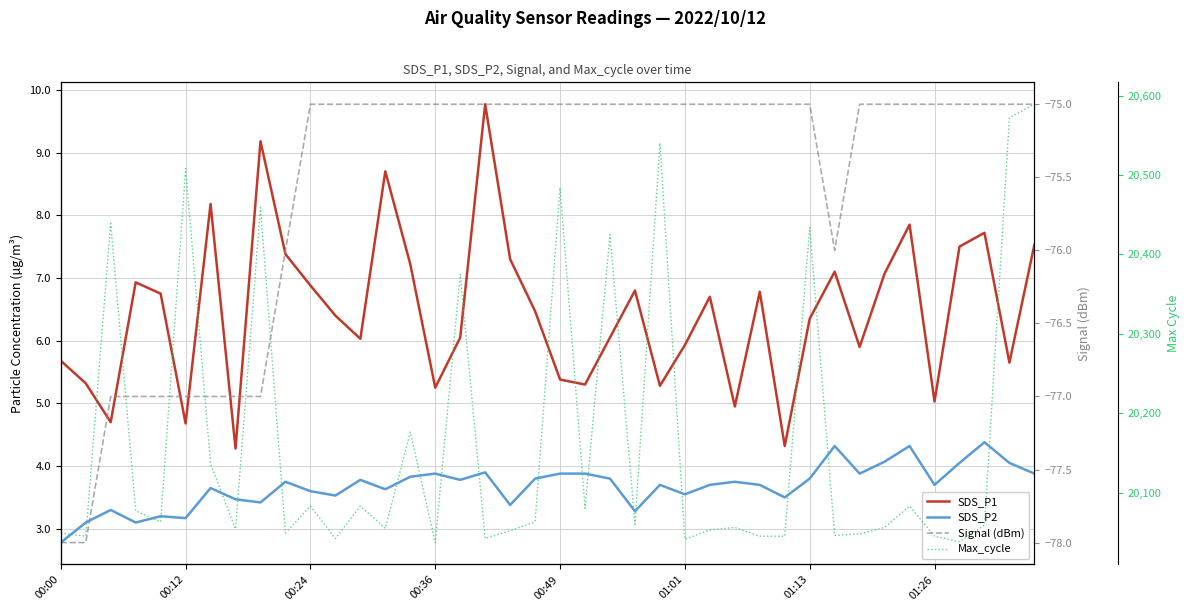

What is the label of the 33rd point from the left?

32